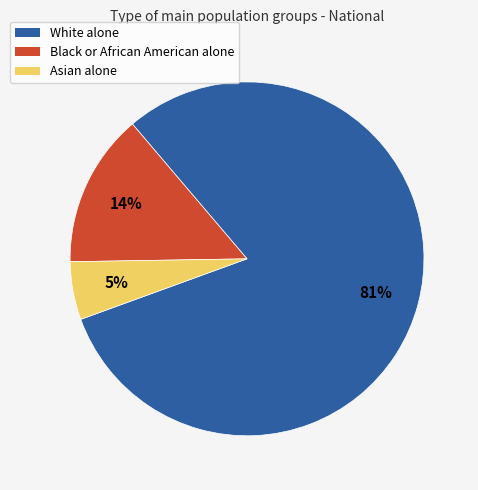

Is it true that Black or African American alone is 14% of the pie?

True